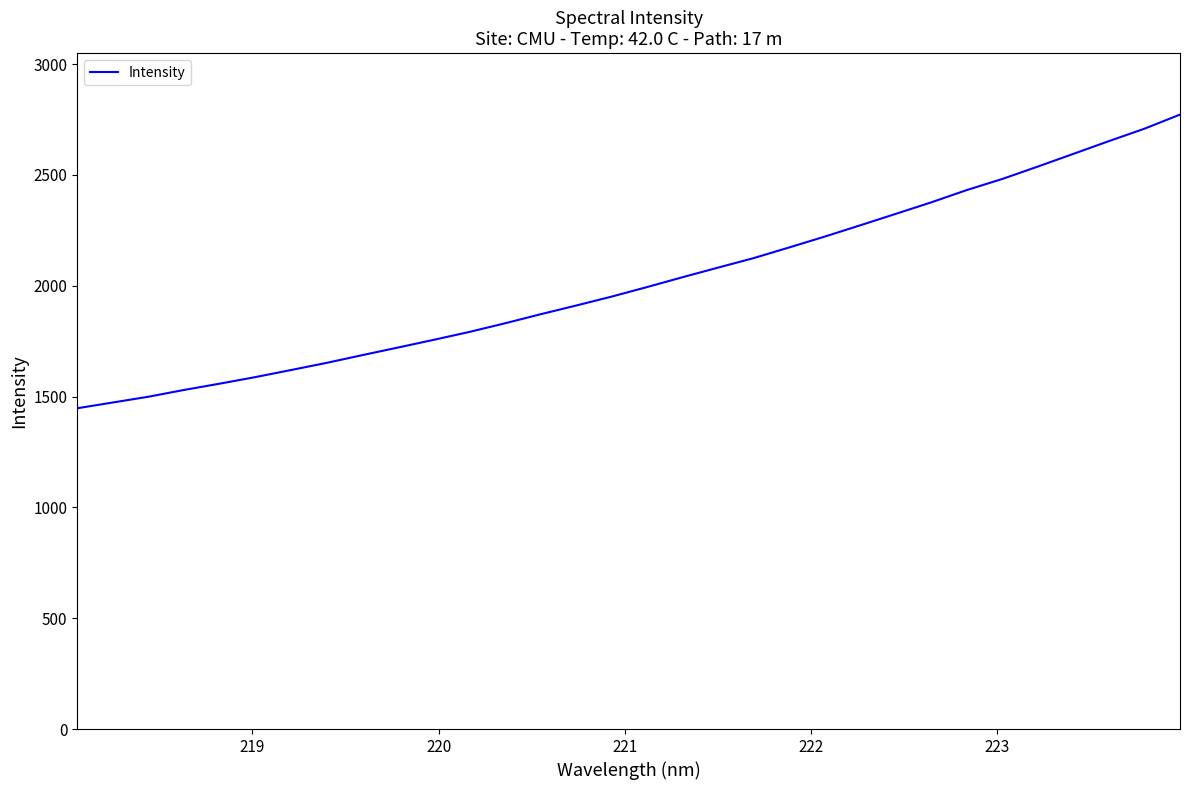

What is the difference between the maximum and minimum values?

1324.9